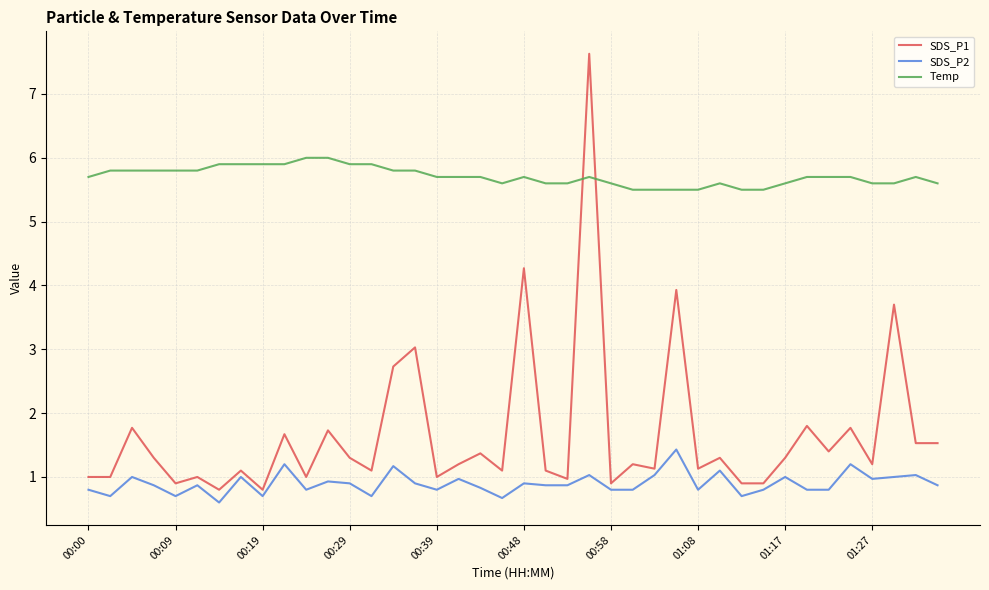

What is the maximum value for SDS_P2?

1.4